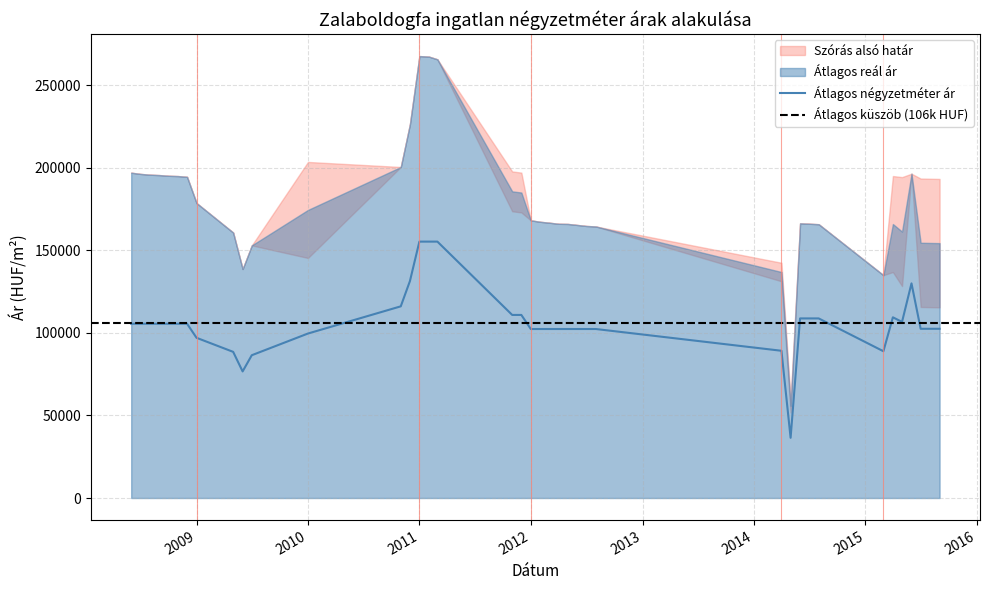

What is the highest value of the Átlagos négyzetméter ár series?

155294